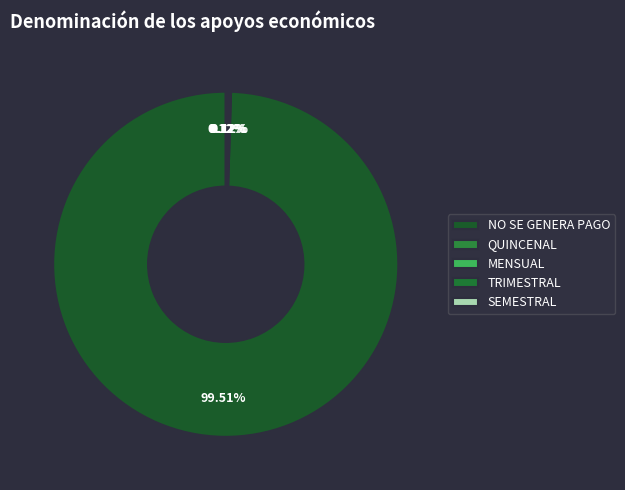

What is the smallest slice in the pie chart?

QUINCENAL